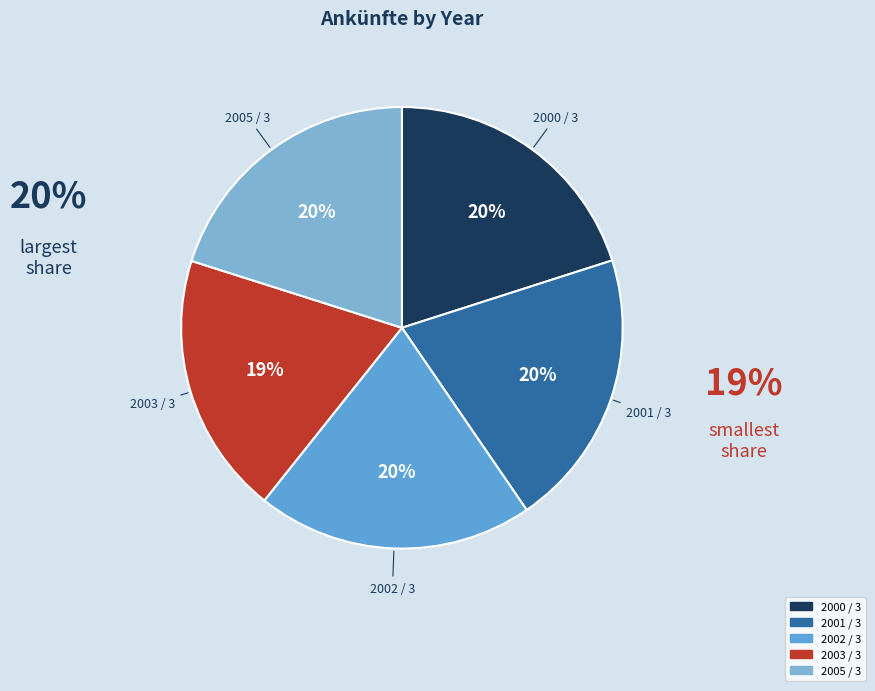

To the nearest percent, what percentage of the pie is 2002 / 3?

20%